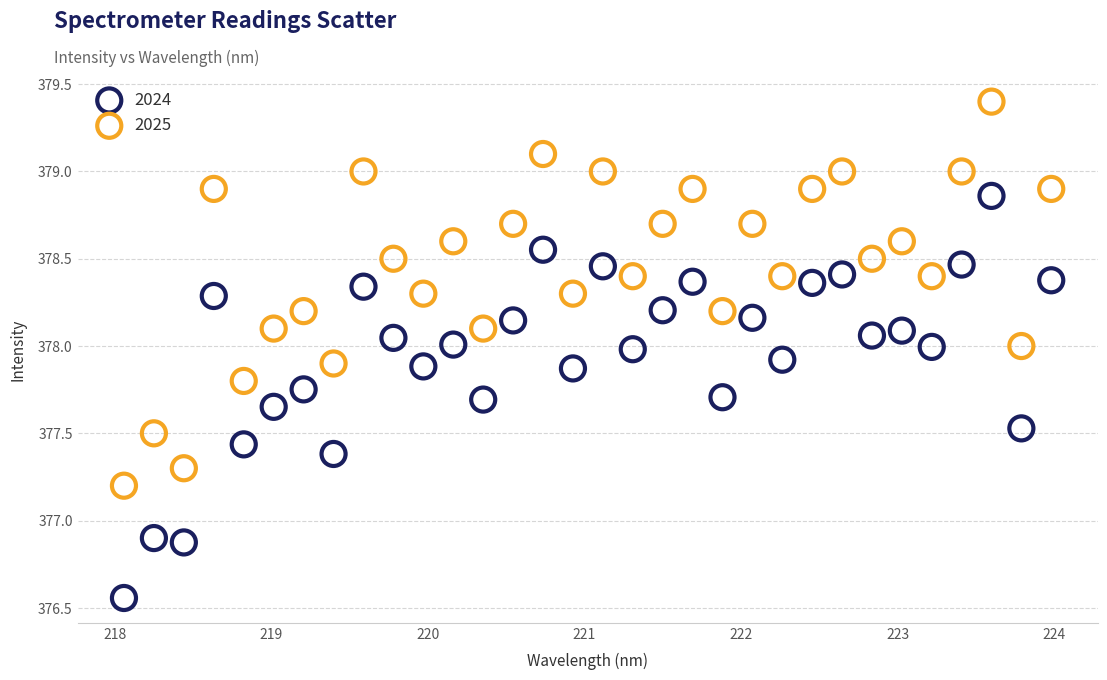

Which series reaches the maximum Y coordinate?

2025